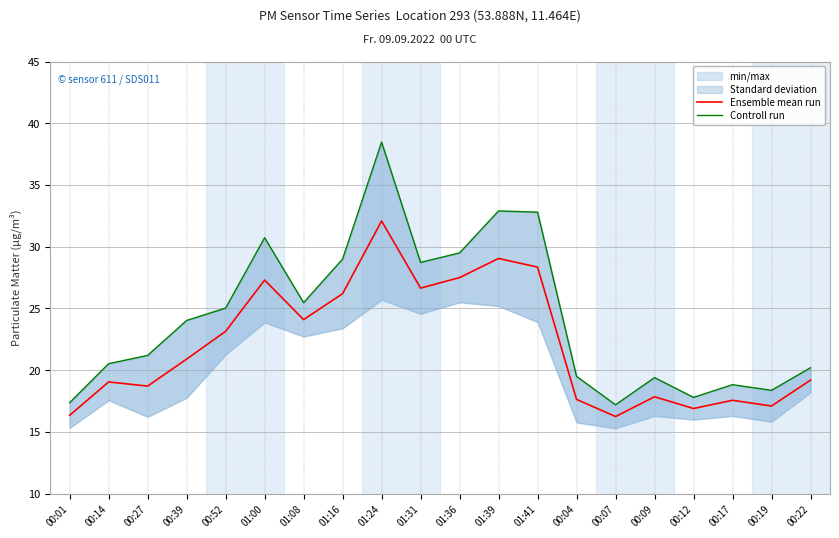

How many values in the Controll run series exceed 24?

10